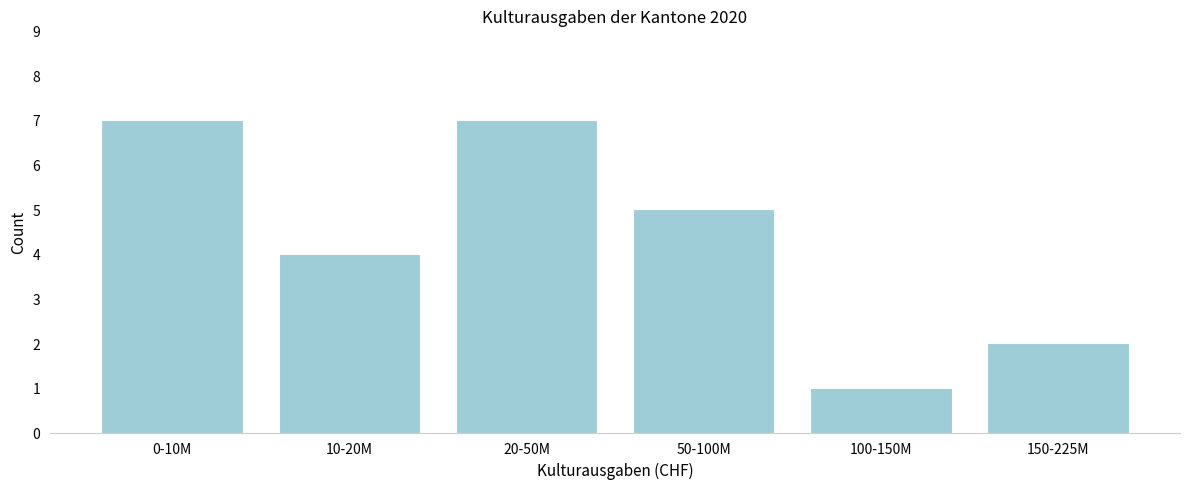

Reading left to right, transcribe all the data shown in this chart.

0-10M=7	10-20M=4	20-50M=7	50-100M=5	100-150M=1	150-225M=2